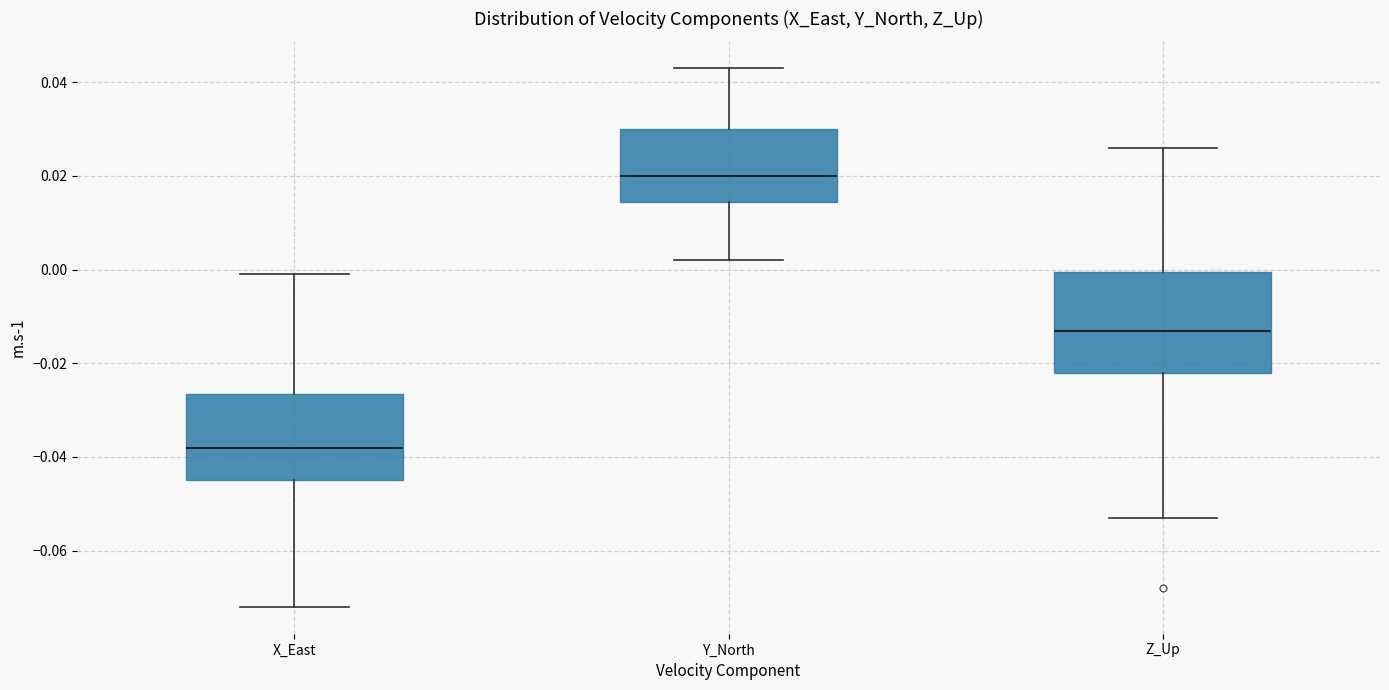

Comparing the boxes themselves (not the whiskers), which one is the tallest?

Z_Up